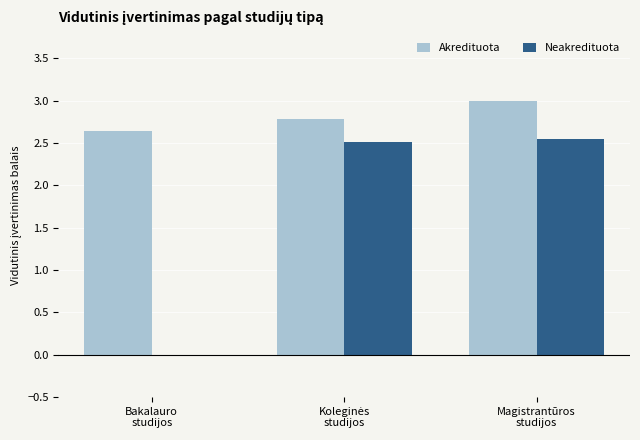

Which series has the largest total across all categories?

Akredituota